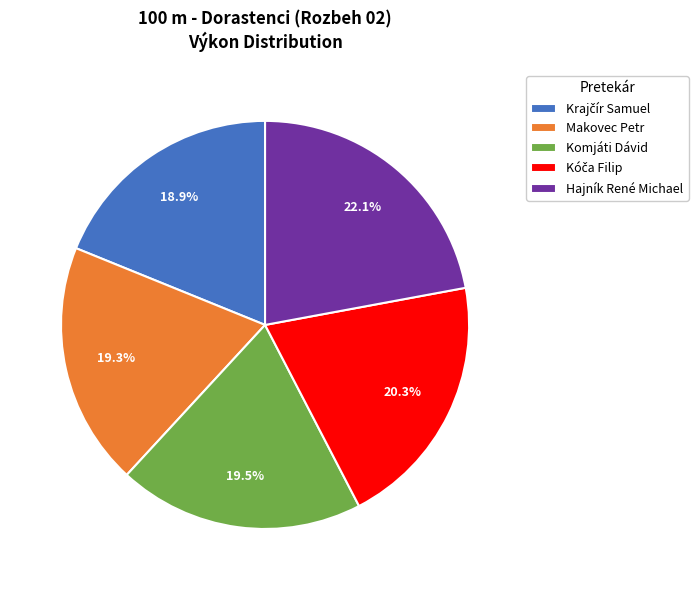

What percentage is NOT represented by Komjáti Dávid?

80.5%